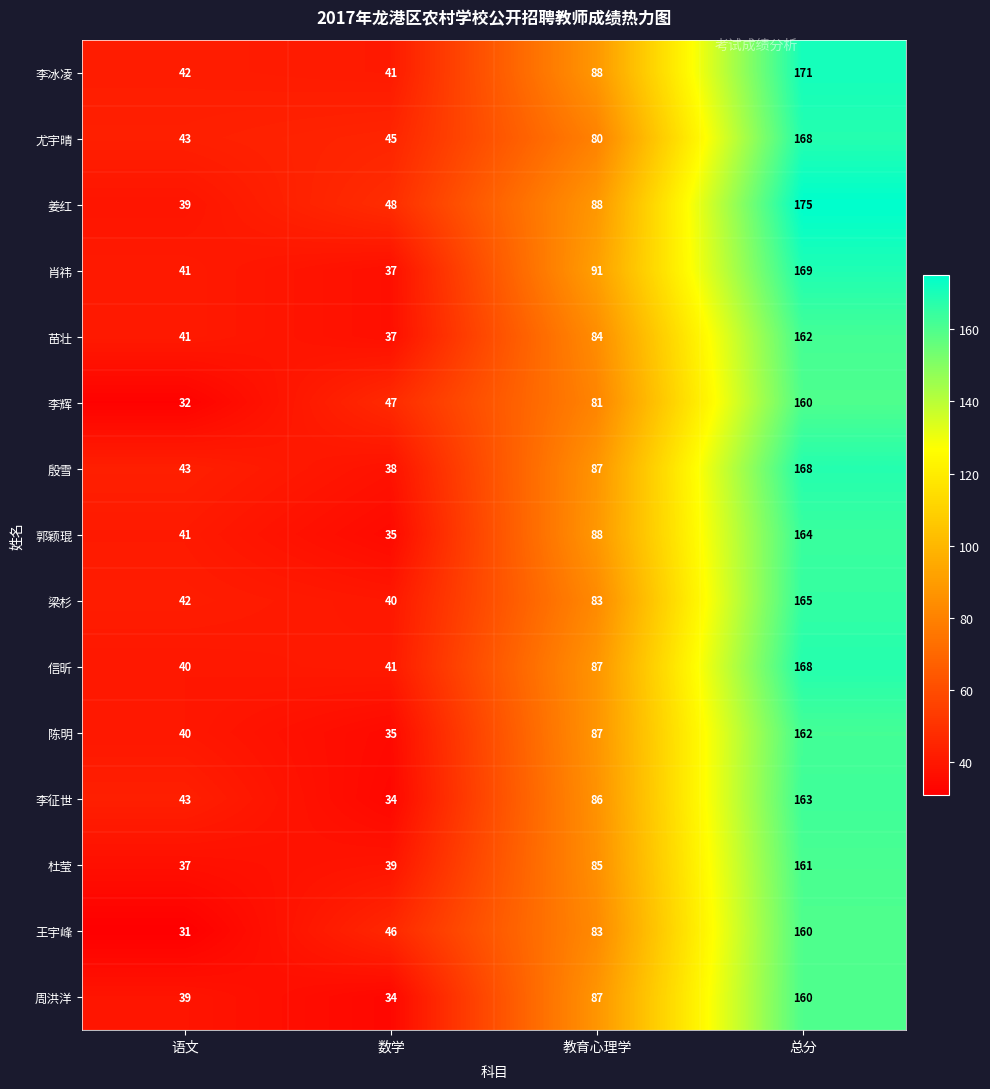

The 陈明 series shows 35 at 数学. True or false?

True